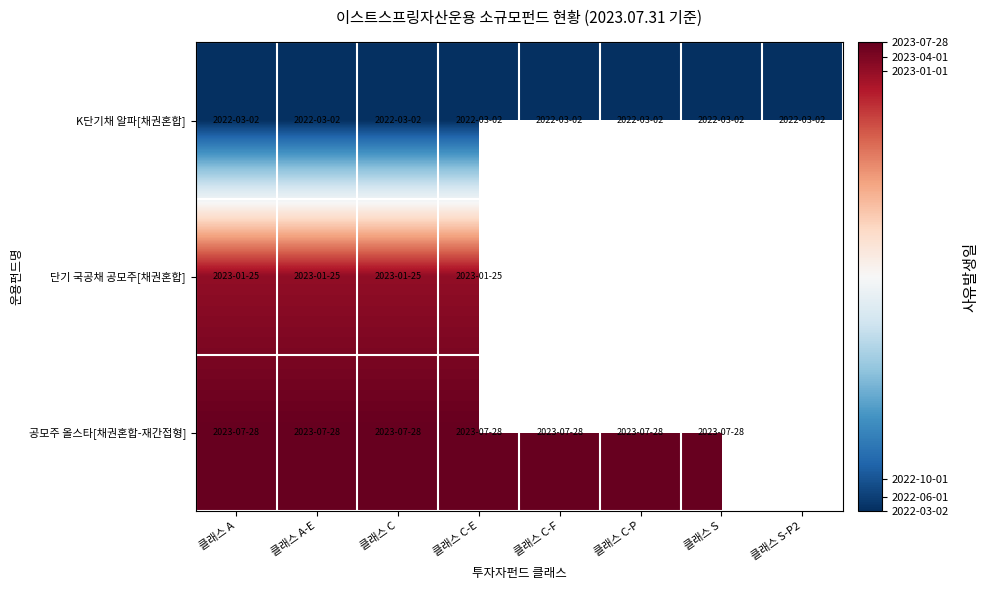

Which has a higher value, 클래스 C-E or 클래스 A-E?

클래스 C-E